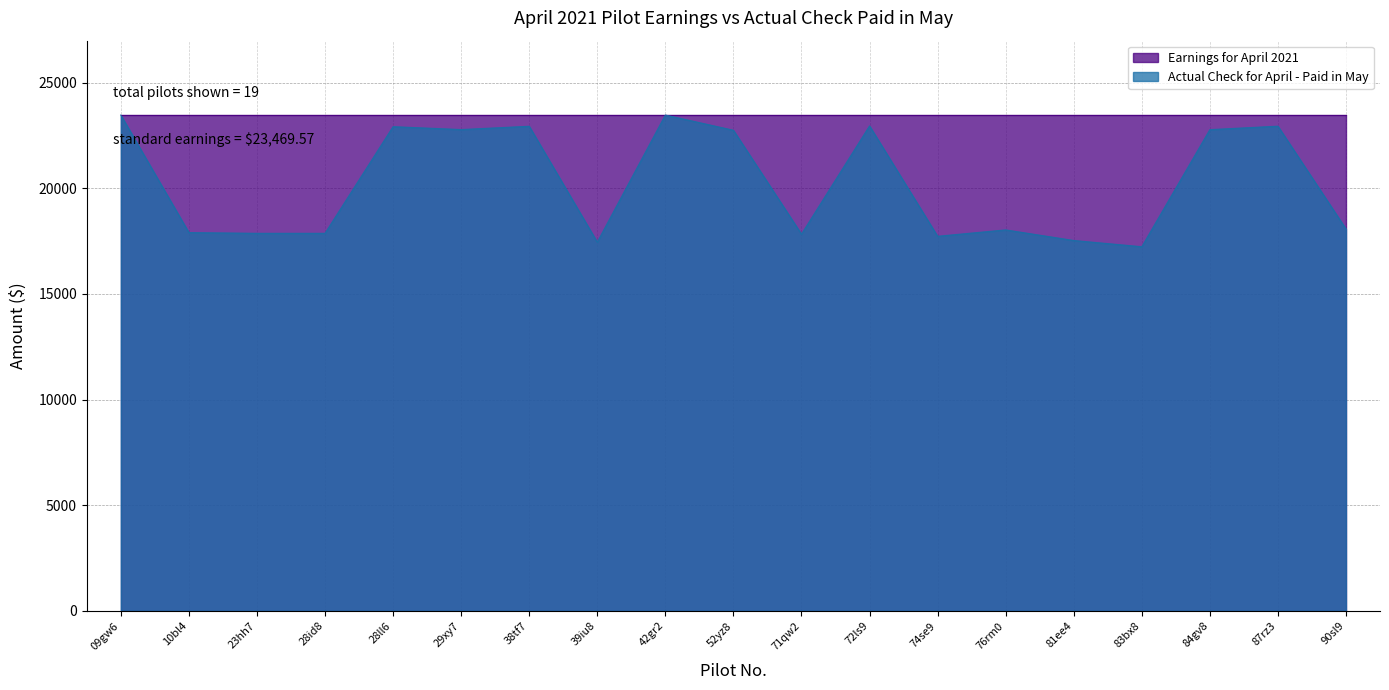

True or false: the data shows 11907.7 at 71qw2.

False